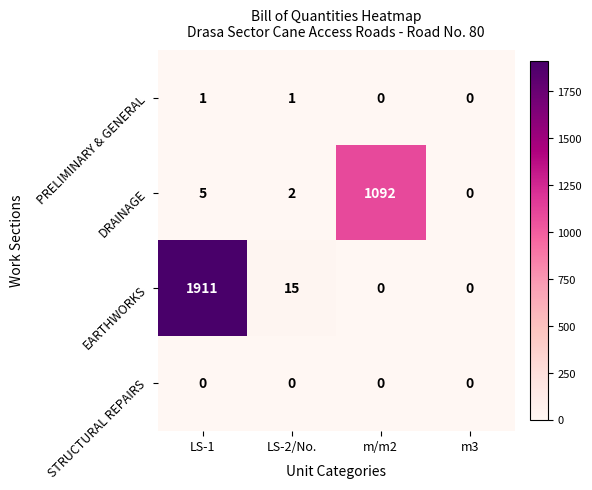

What is the average value of the EARTHWORKS series?

482